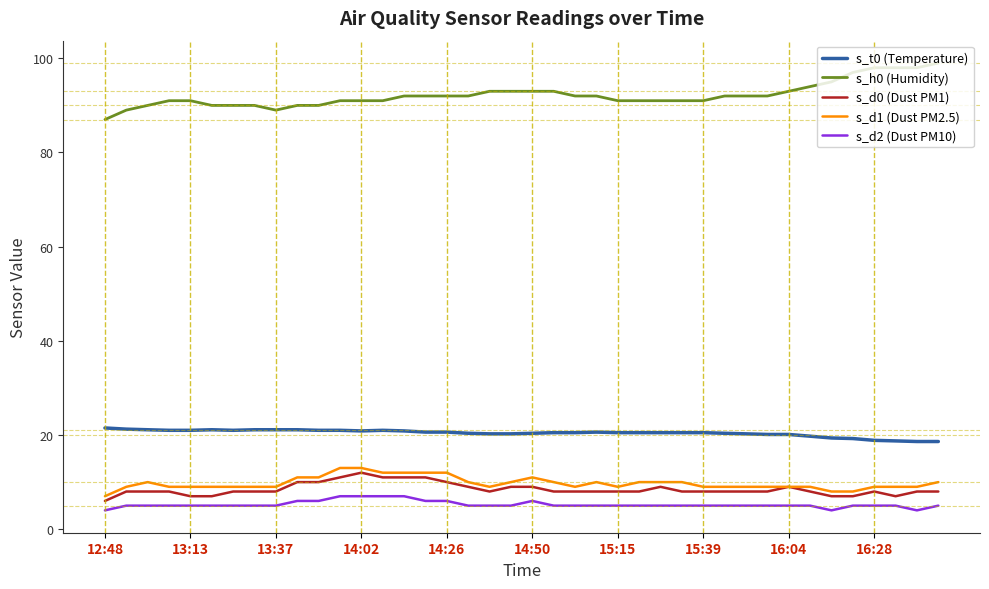

True or false: s_d2 (Dust PM10) and s_t0 (Temperature) intersect in this chart.

False